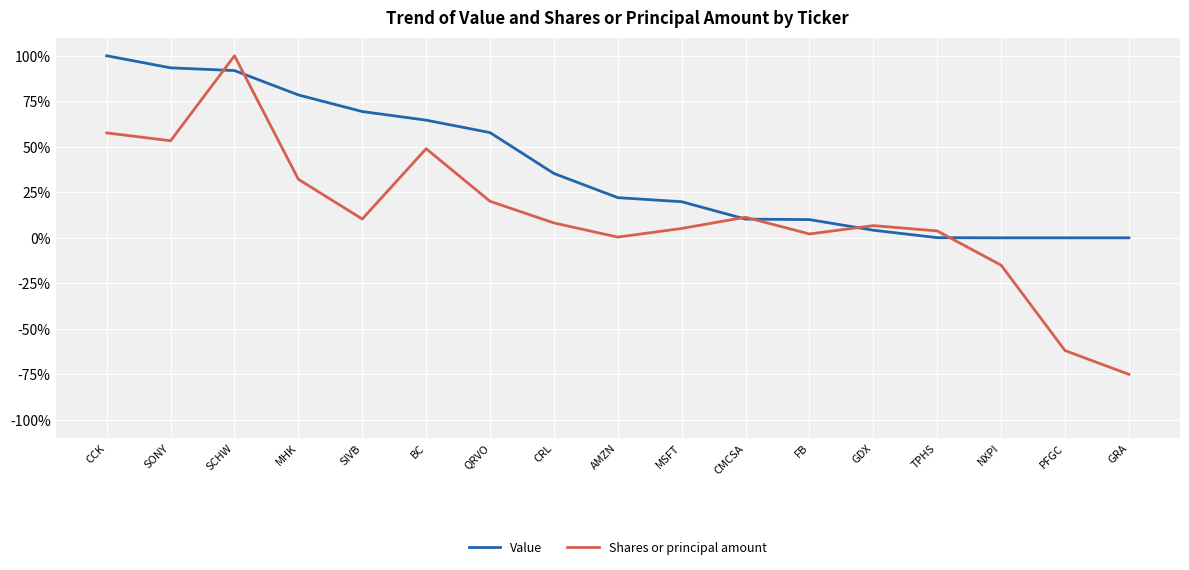

At CCK, list the series in order from smallest to largest.

Shares or principal amount, Value